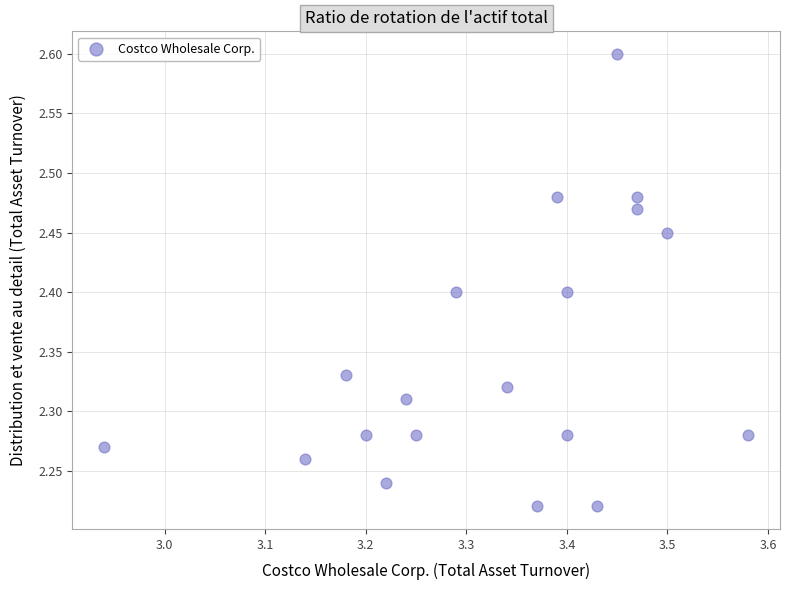

What is the range of X values (max minus min)?

0.6